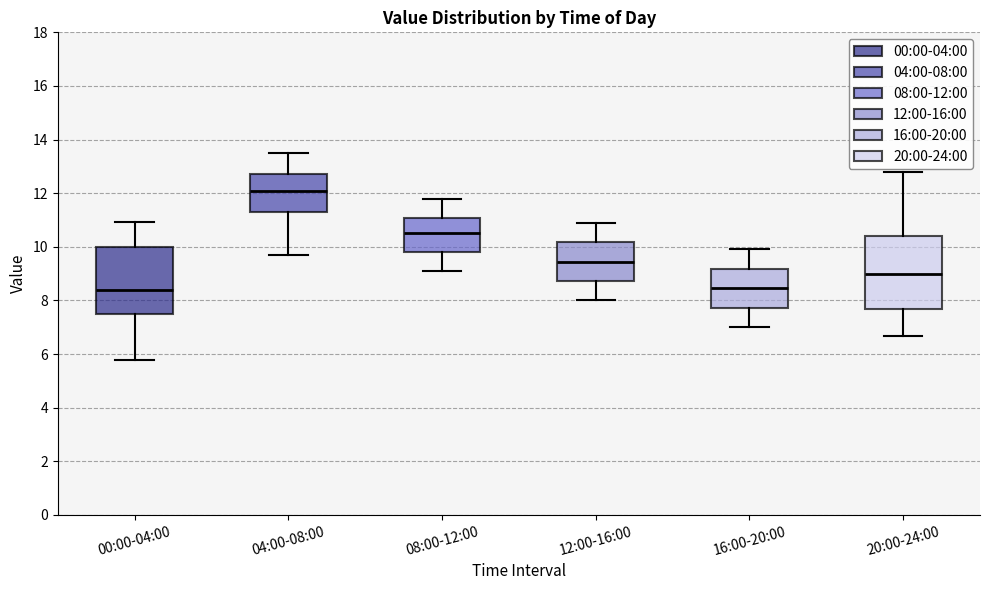

Reading left to right, read every box against the y-axis: the position of its median line, the range the box covers, and the ends of its whiskers. The values are not printed on the chart, so give them approximately, as read against the axis.

00:00-04:00: median 8.4, box 7.6 to 10.0, whiskers 5.8 to 11.0
04:00-08:00: median 12.0, box 11.2 to 12.8, whiskers 9.8 to 13.6
08:00-12:00: median 10.6, box 9.8 to 11.0, whiskers 9.2 to 11.8
12:00-16:00: median 9.4, box 8.8 to 10.2, whiskers 8.0 to 11.0
16:00-20:00: median 8.4, box 7.8 to 9.2, whiskers 7.0 to 10.0
20:00-24:00: median 9.0, box 7.6 to 10.4, whiskers 6.6 to 12.8